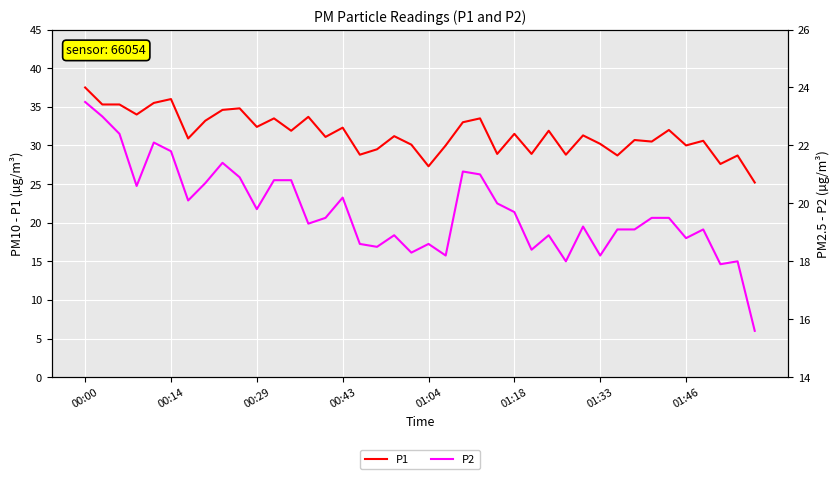

What is the sum of the P2 values at 37 and 11?

38.7